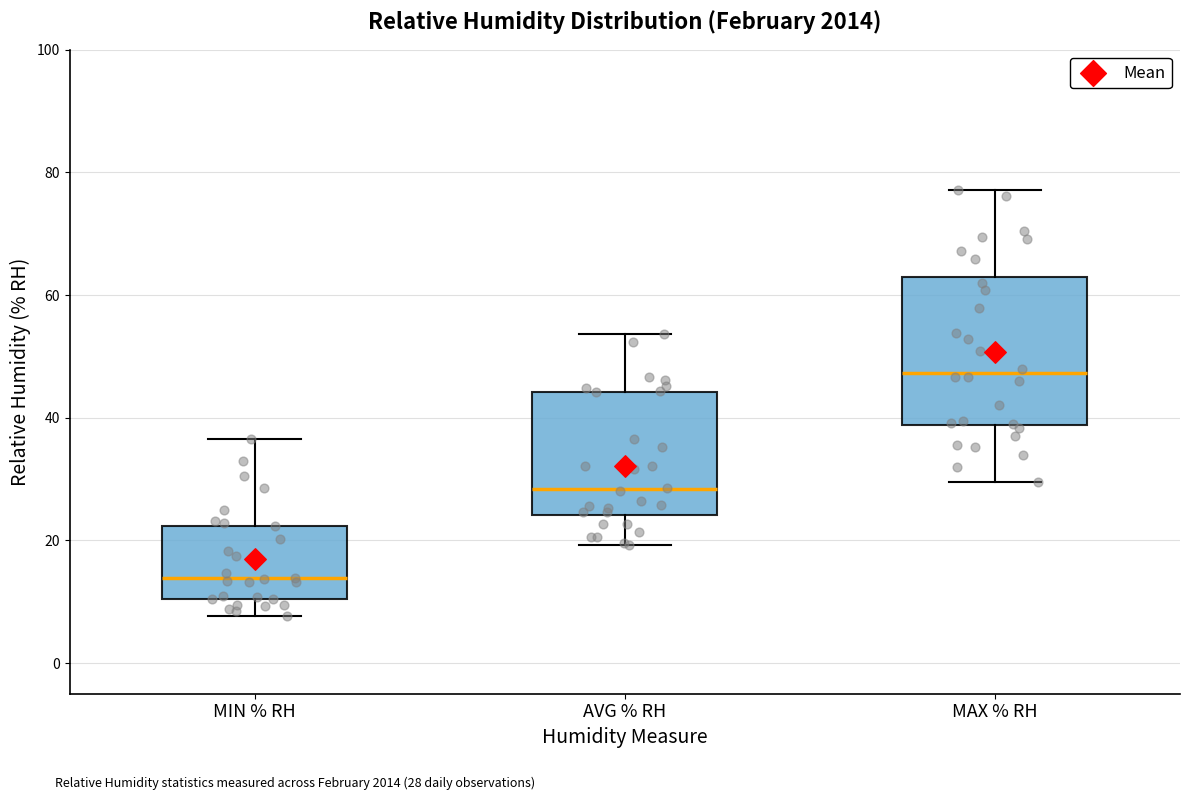

Reading left to right, read every box against the y-axis: the position of its median line, the range the box covers, and the ends of its whiskers. The values are not printed on the chart, so give them approximately, as read against the axis.

MIN % RH: median 14, box 10 to 22, whiskers 8 to 36
AVG % RH: median 28, box 24 to 44, whiskers 20 to 54
MAX % RH: median 48, box 38 to 62, whiskers 30 to 78